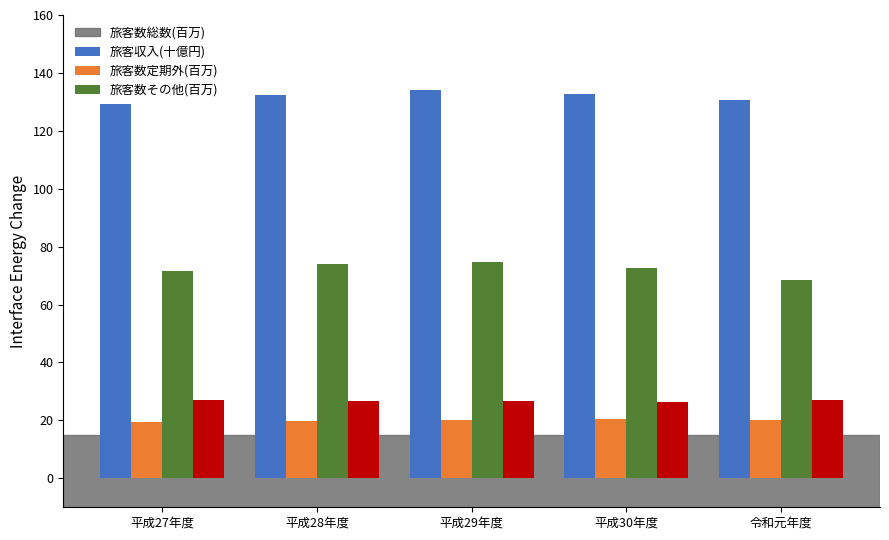

What is the greatest value displayed?

134.2